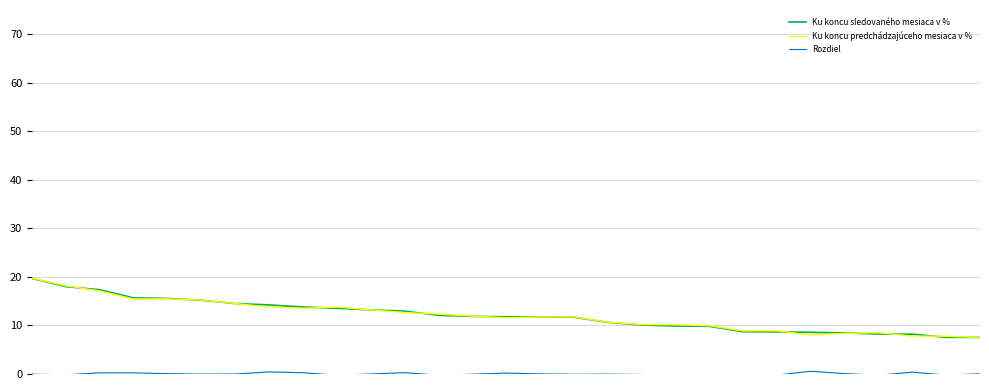

What is the minimum value for Ku koncu predchádzajúceho mesiaca v %?

7.5